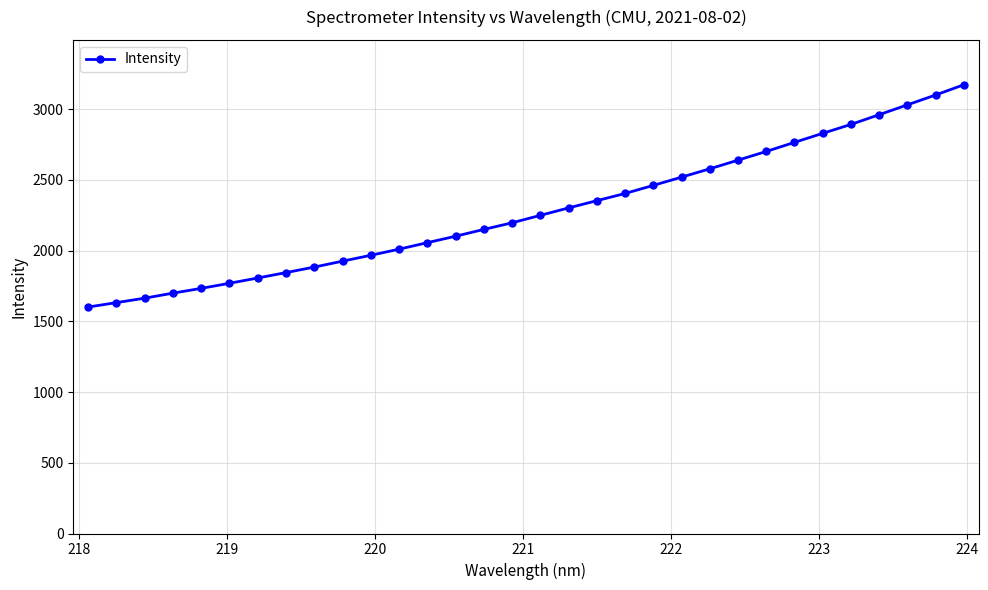

What is the minimum value shown in the chart?

1600.9